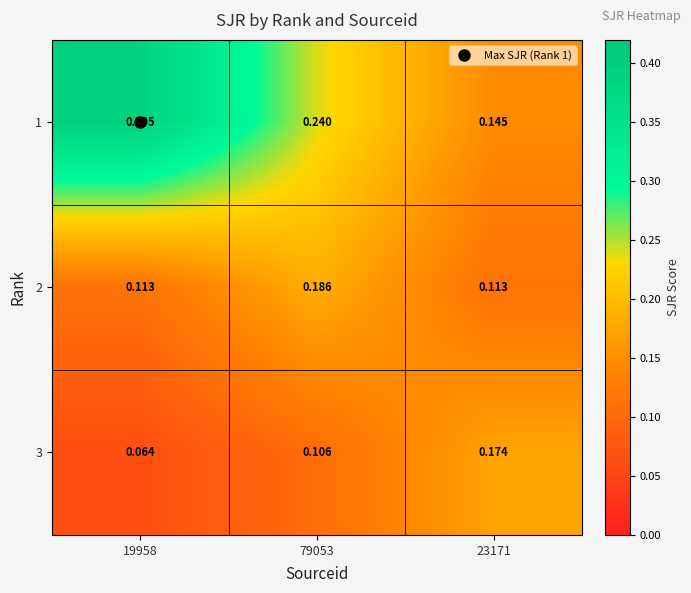

Which series has the largest total across all categories?

1